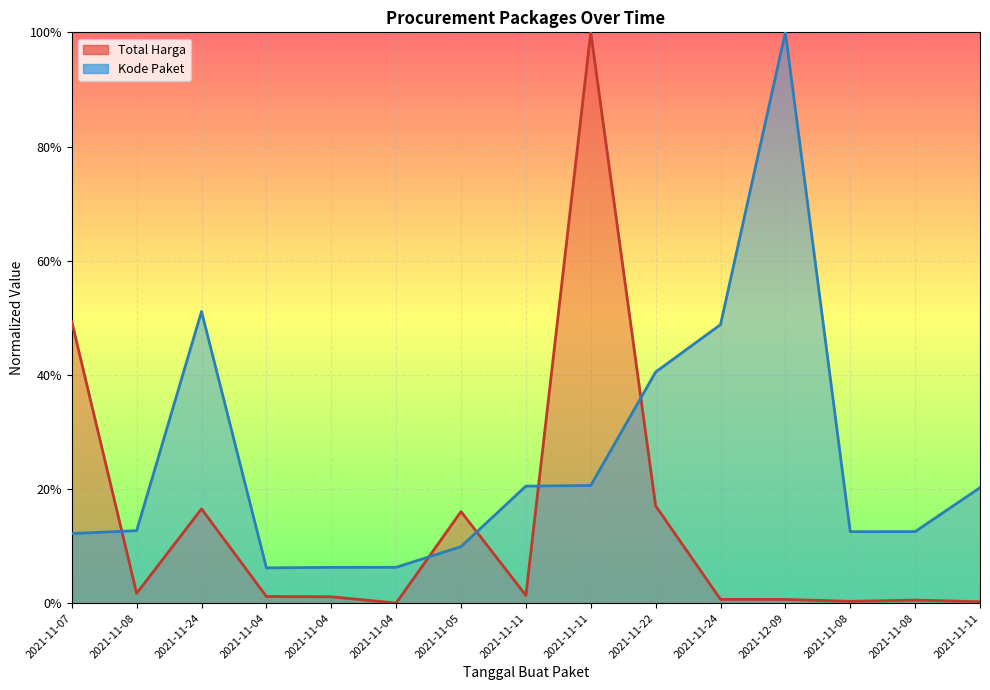

What is the total value across all series at 2021-11-24?

0.7